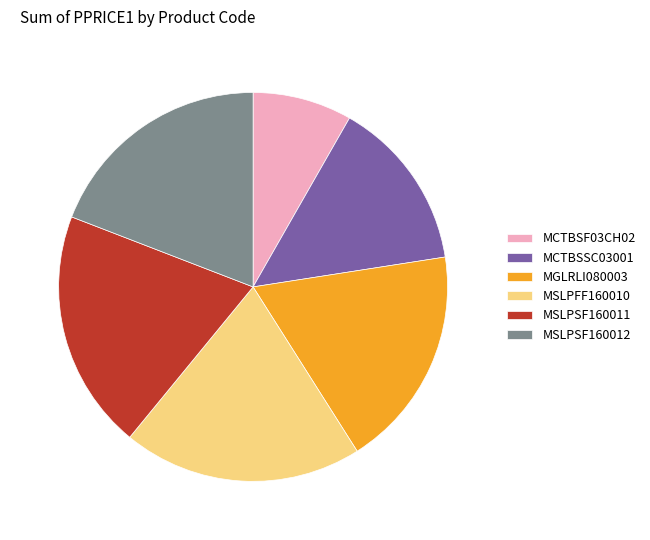

Is it true that MSLPFF160010 is 20% of the pie?

True